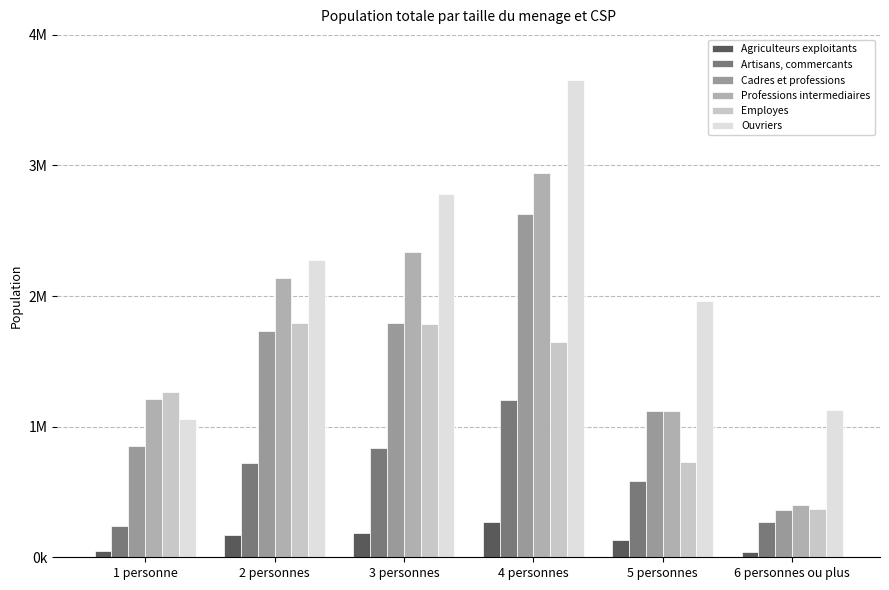

Are the bars grouped side by side (vs. stacked)?

Yes